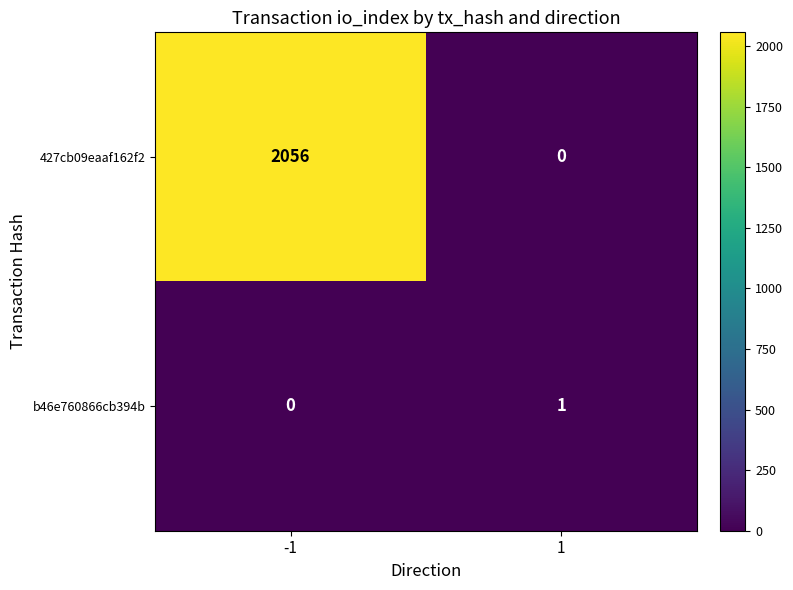

What is the highest value of the 427cb09eaaf162f2 series?

2056